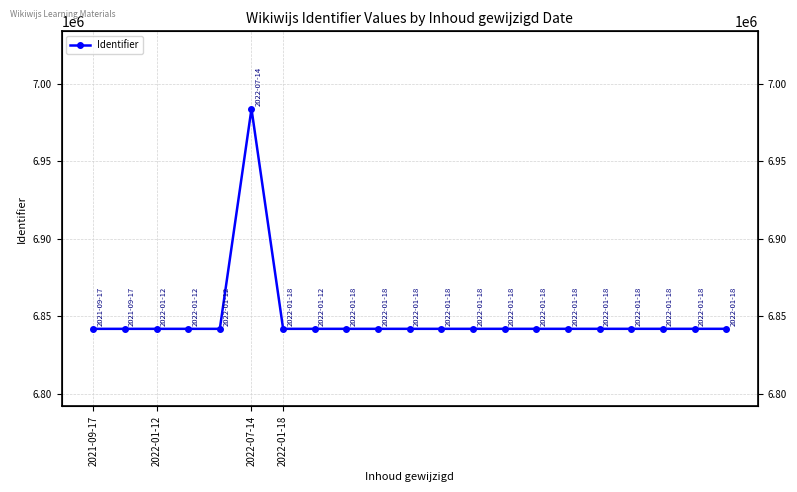

How many interior local peaks (higher than both neighbors) does the data have?

1